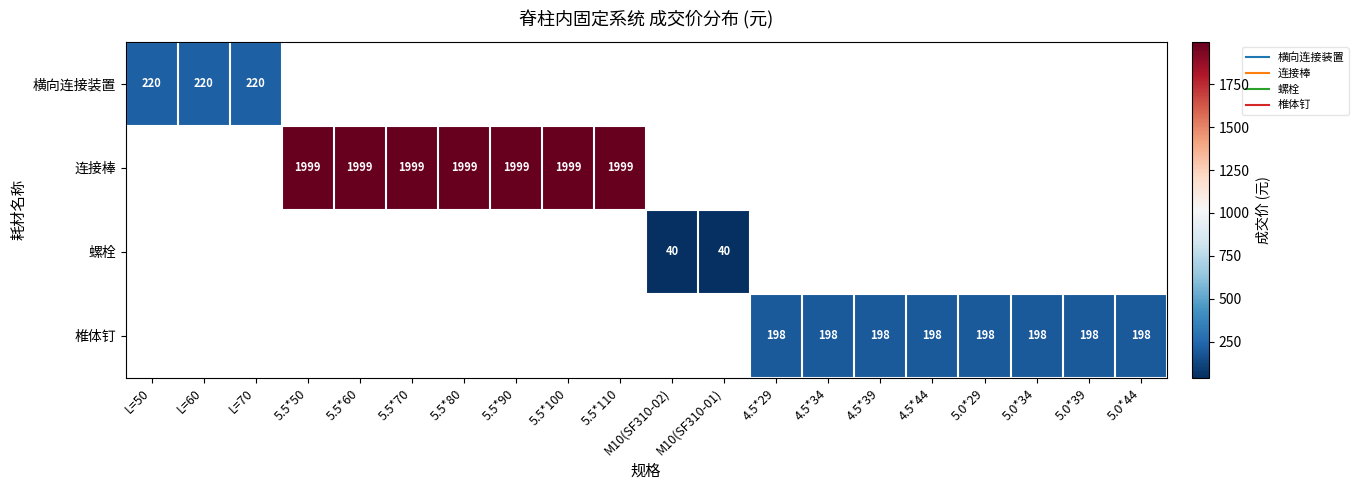

What is the highest value of the 横向连接装置 series?

220.0